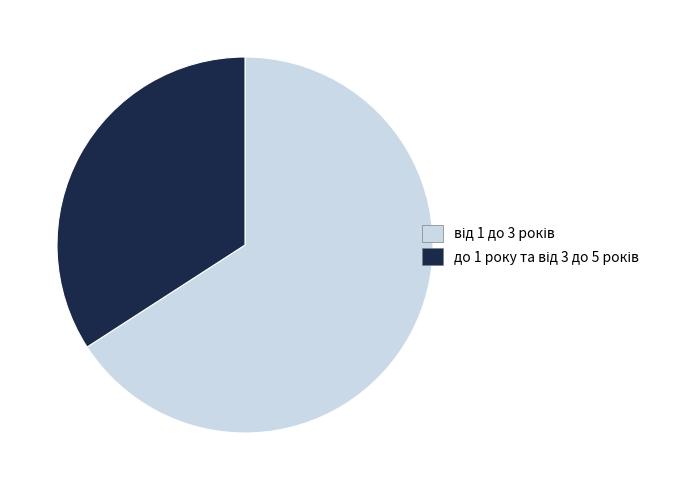

How many slices are in this pie chart?

2